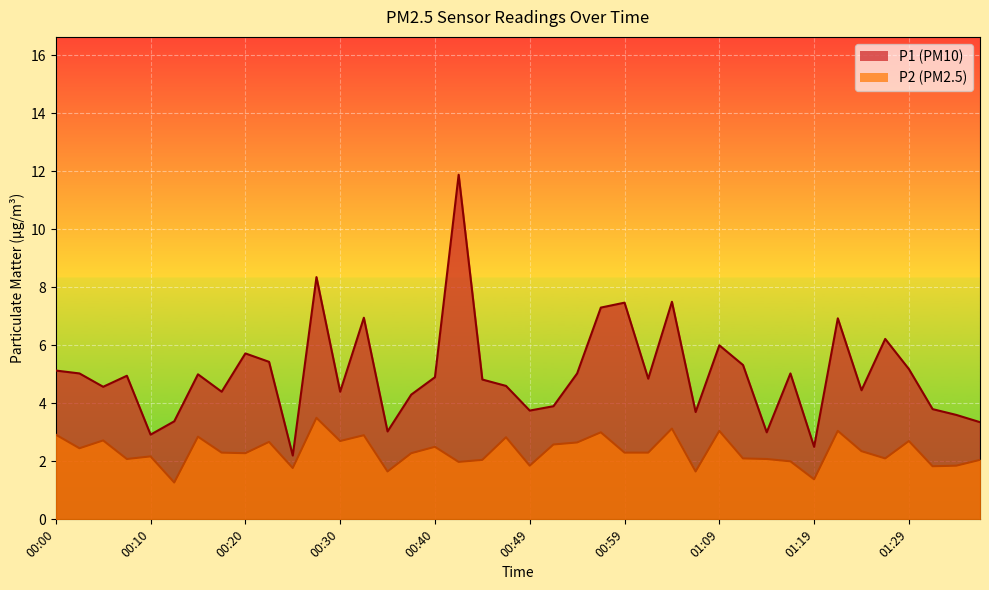

What are all the series names shown in the legend?

P1, P2